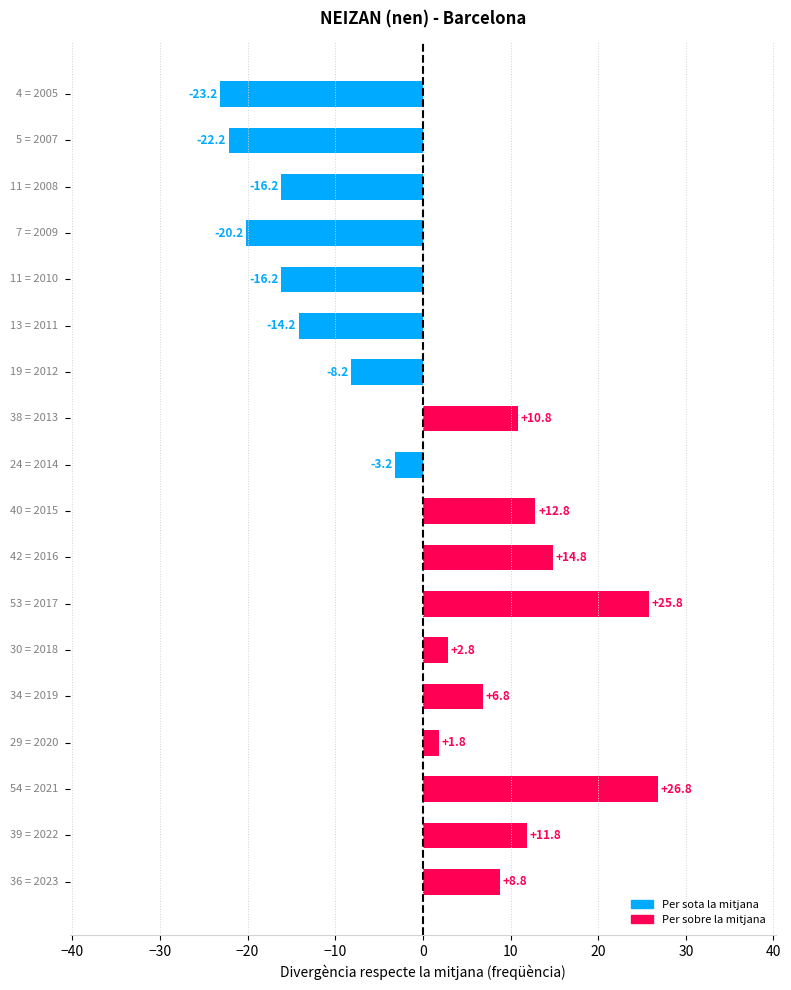

What is the minimum value shown in the chart?

-23.2